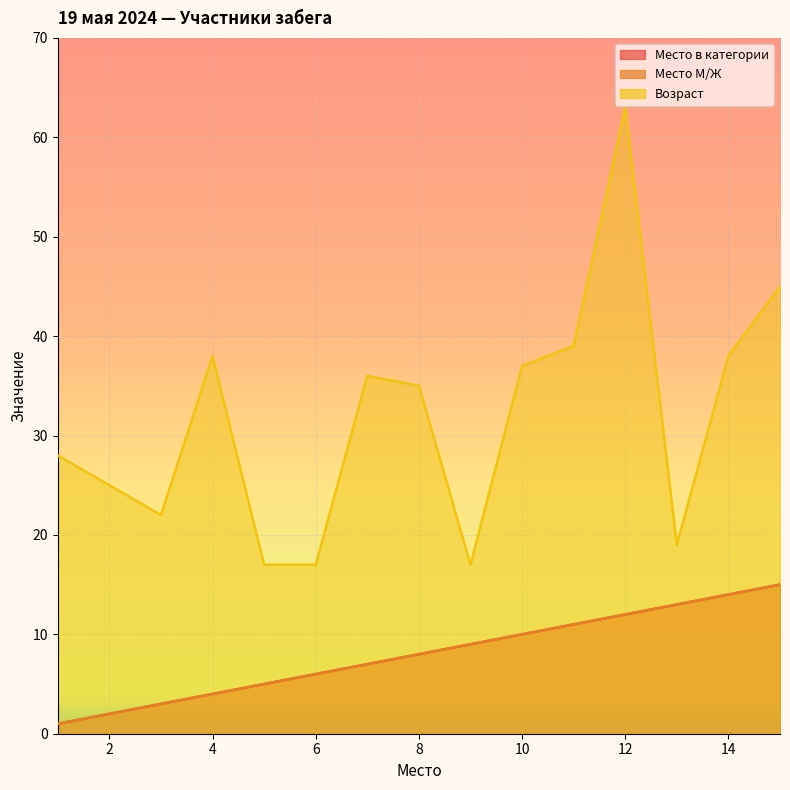

List the labels in order of Возраст value, largest first.

12, 15, 11, 4, 14, 10, 7, 8, 1, 2, 3, 13, 5, 6, 9